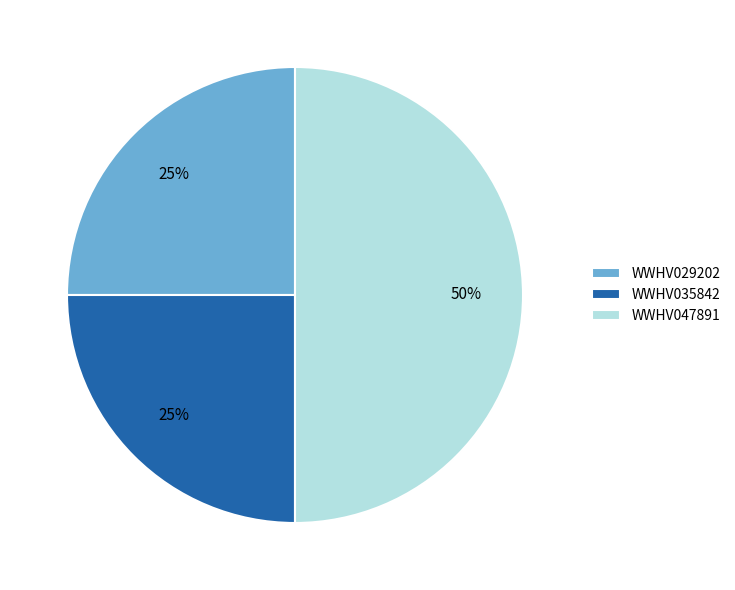

To the nearest percent, what percentage of the pie is WWHV035842?

25%